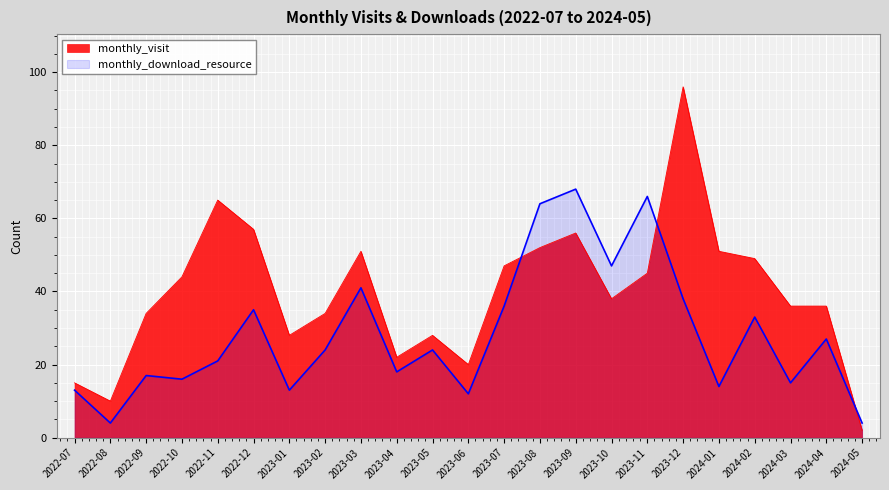

Is the value of monthly_visit at 2023-06 greater than the value of monthly_download_resource at 2022-07?

Yes